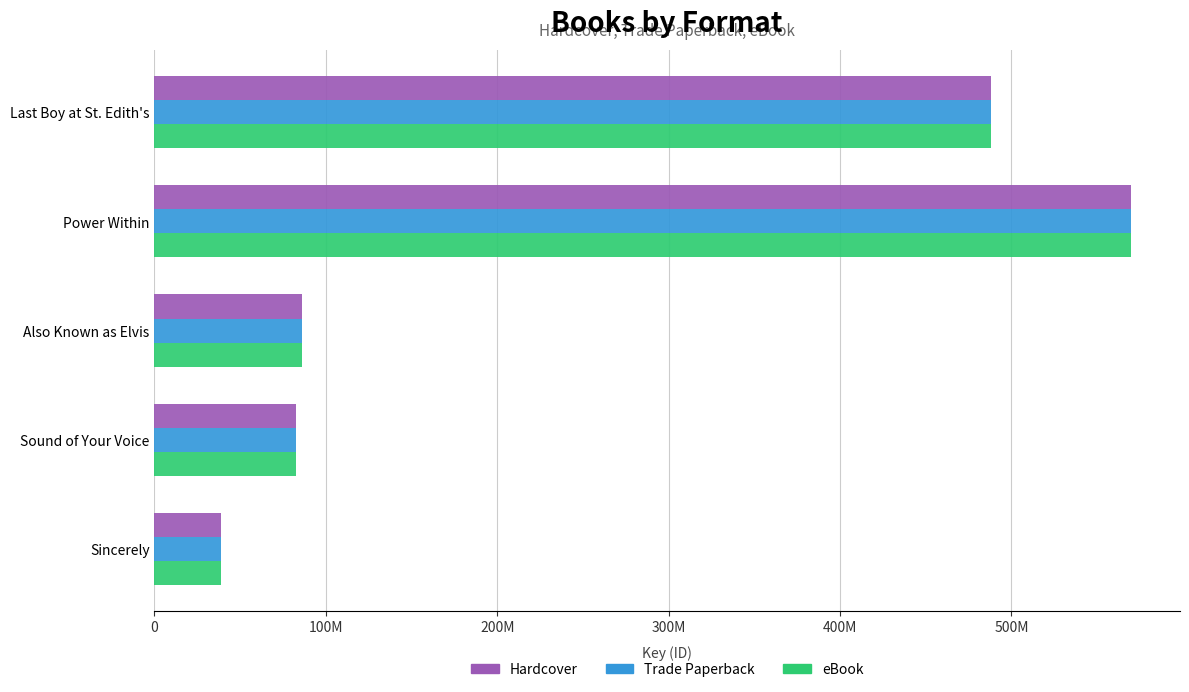

What is the maximum value shown in the chart?

569807474